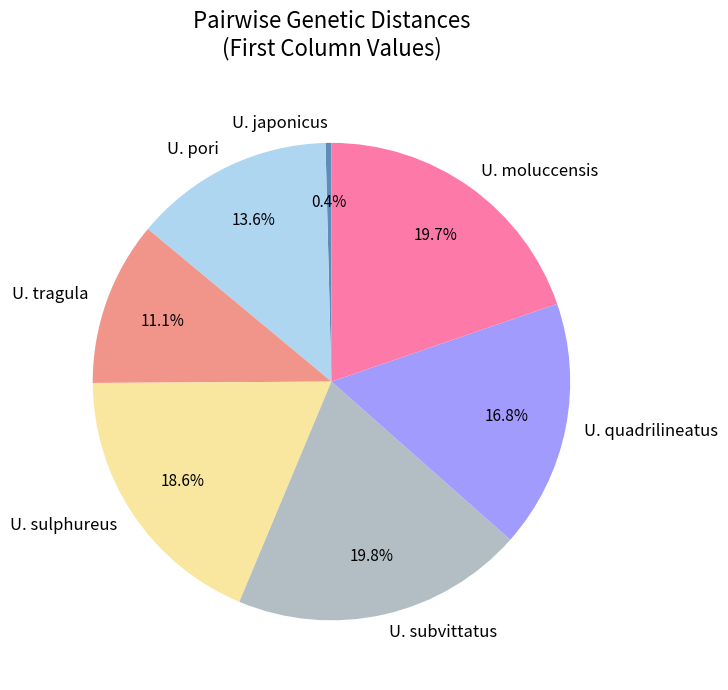

To the nearest percent, what percentage of the pie is U. sulphureus?

19%